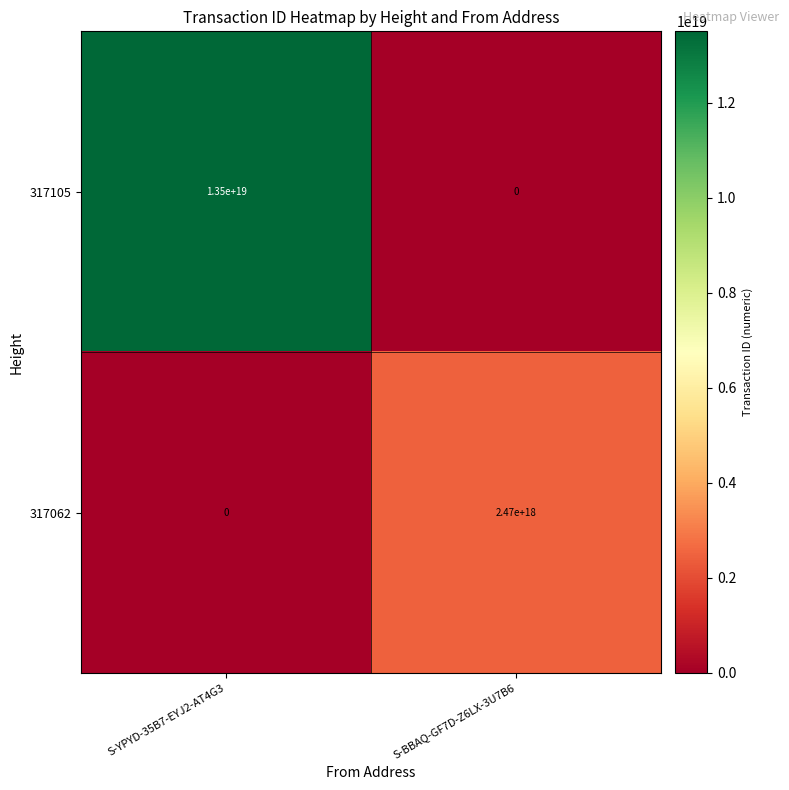

Which series changed the most between S-YPYD-35B7-EYJ2-AT4G3 and S-BBAQ-GF7D-Z6LX-3U7B6?

317105